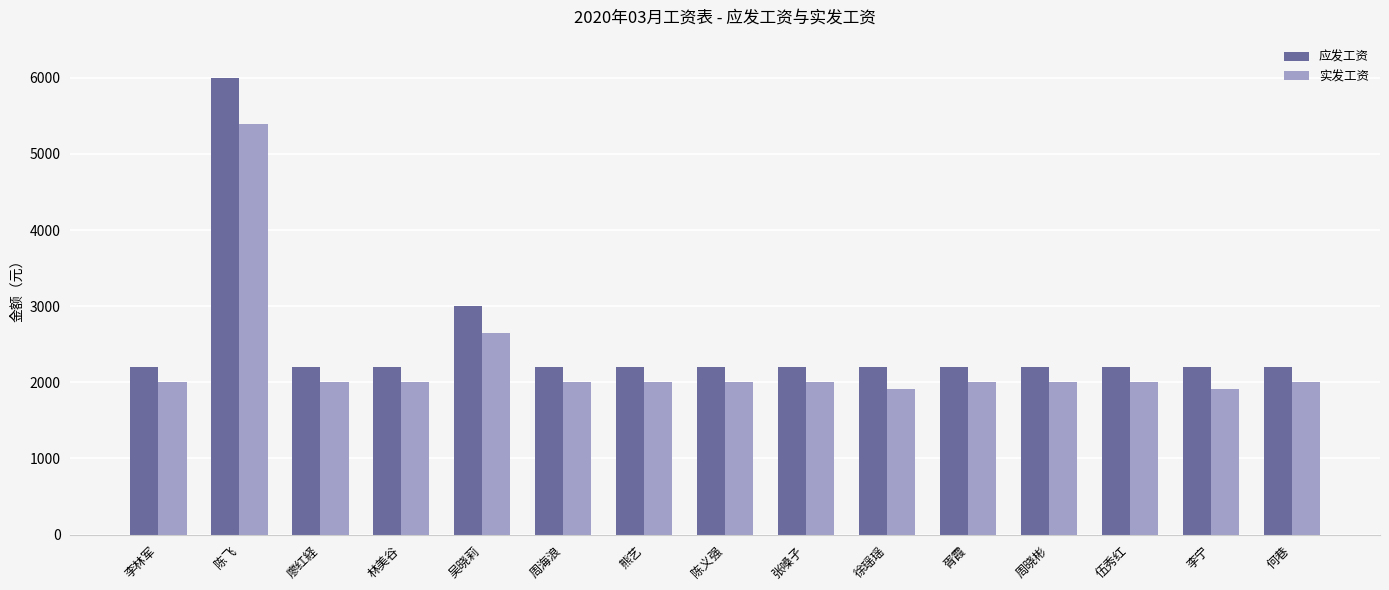

What is the highest value of the 实发工资 series?

5393.4